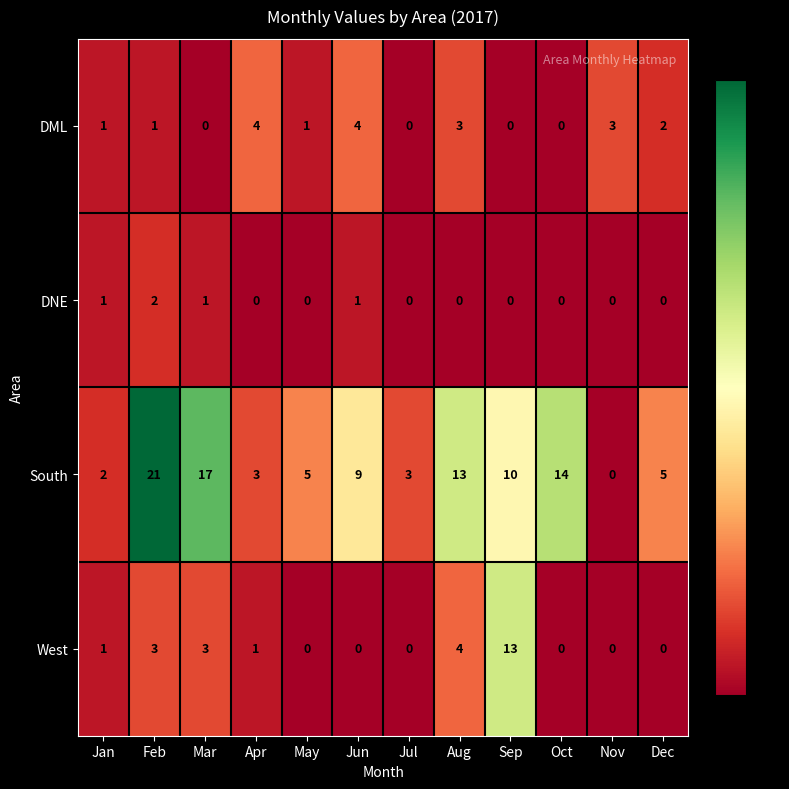

What is the maximum value shown in the chart?

21